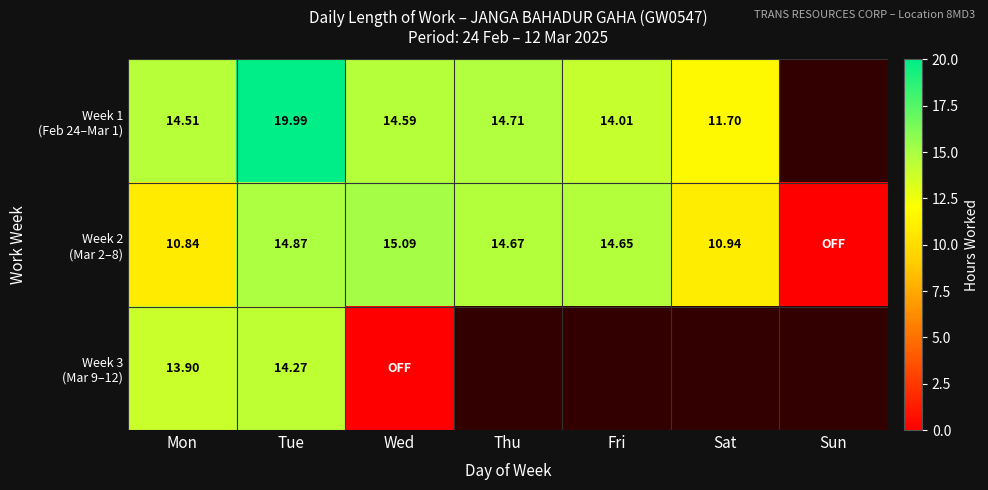

Which series has the largest total across all categories?

Week 2 (Mar 2–8)